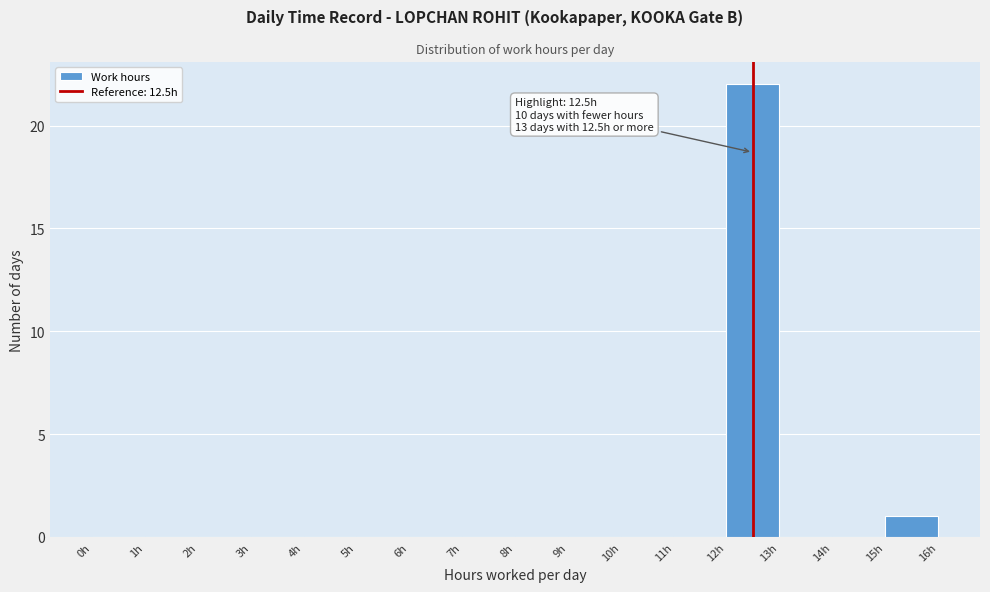

Over which range of the x-axis is the bar tallest?

12 to 13